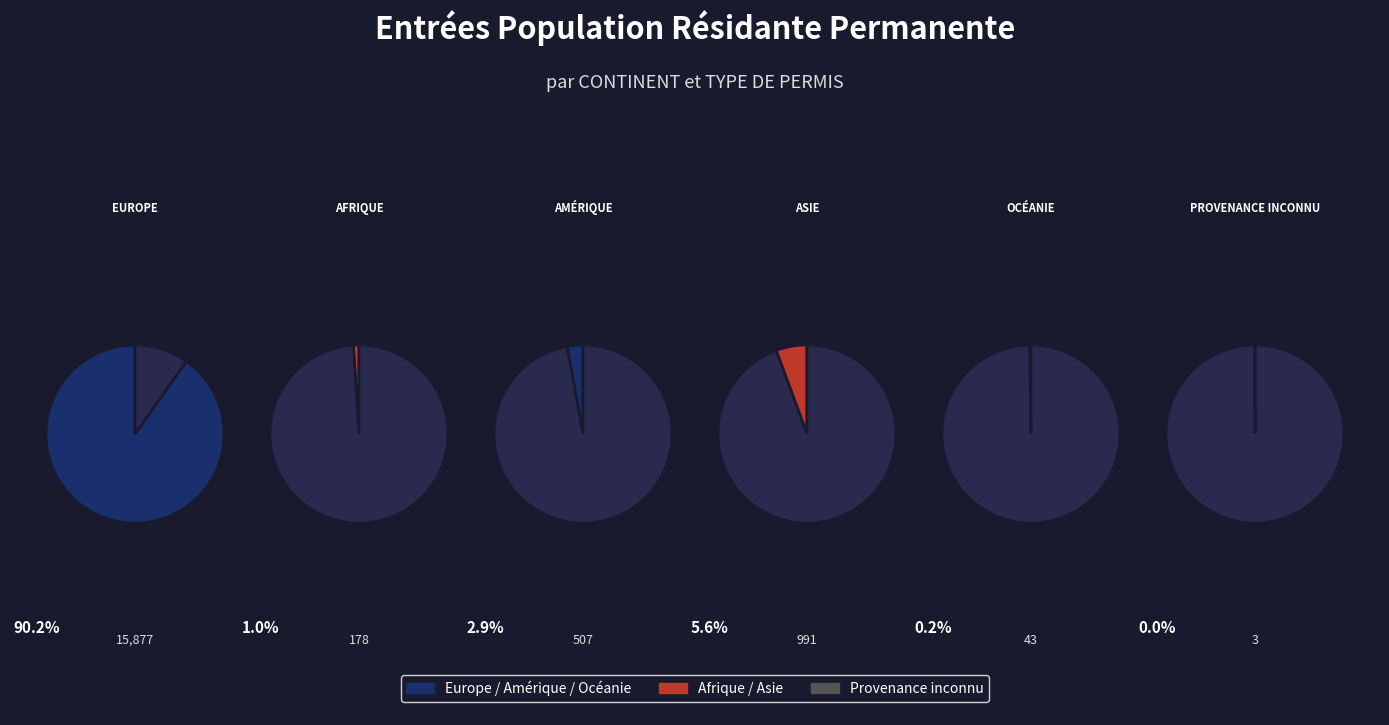

Which has a higher value, Amérique or Europe?

Europe